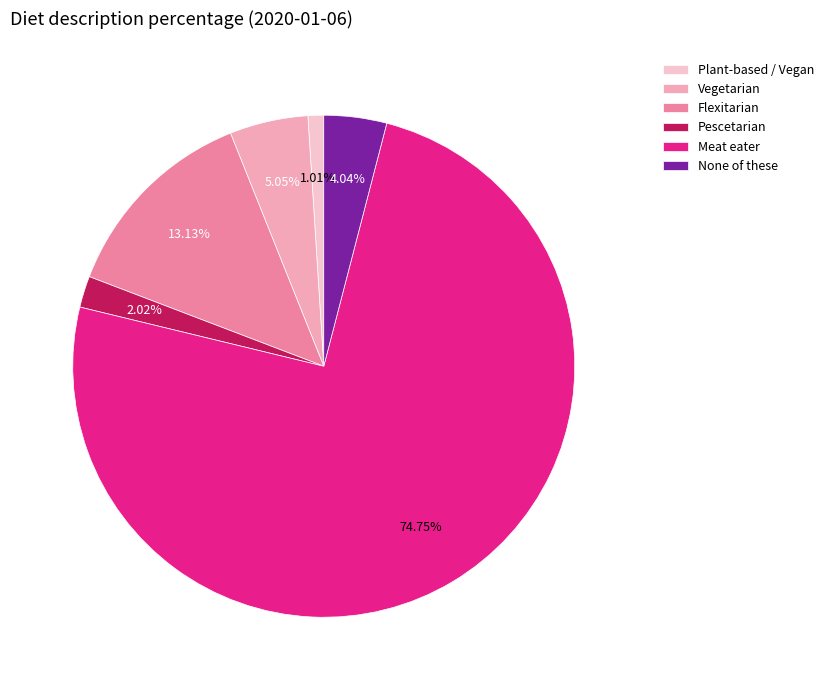

To the nearest percent, what is the average slice percentage?

17%